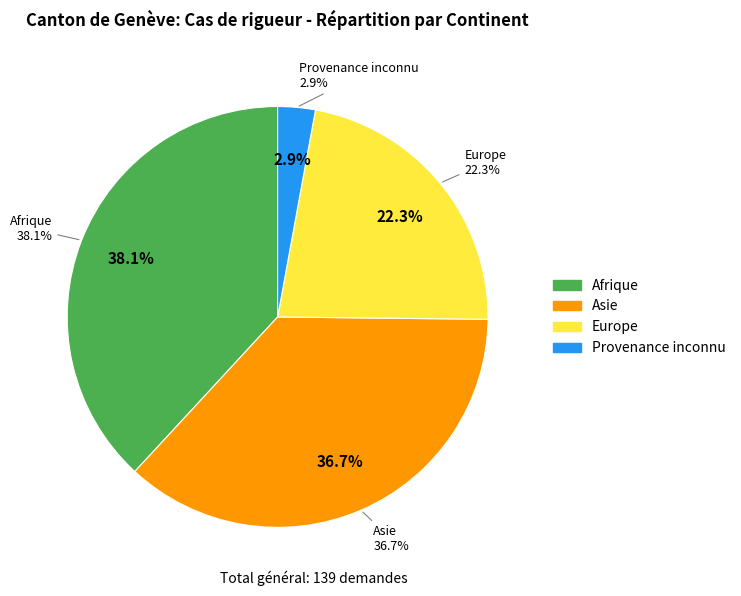

What is the largest slice in the pie chart?

Afrique